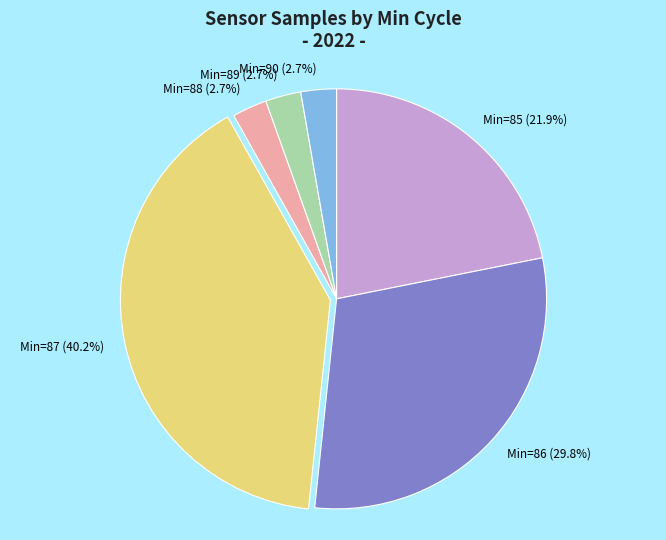

Is the sum of Min=86 (29.8%) and Min=88 (2.7%) greater than half?

No